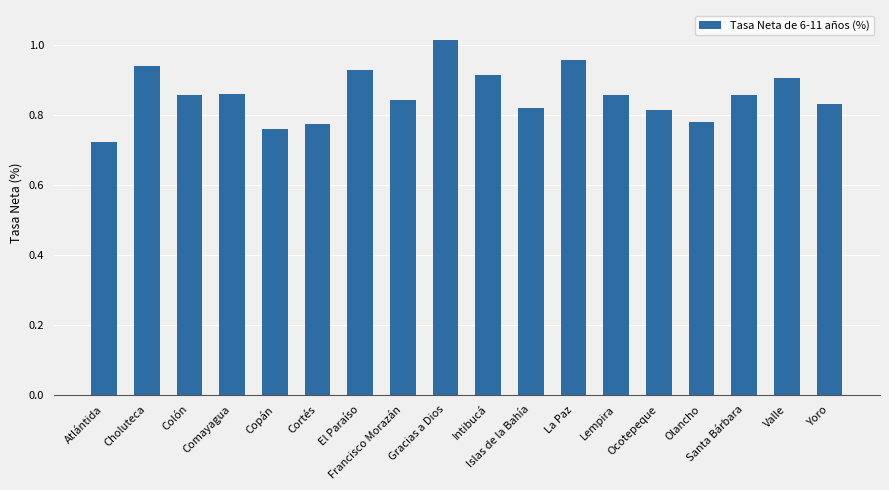

Which category has the lowest value across all series?

Atlántida